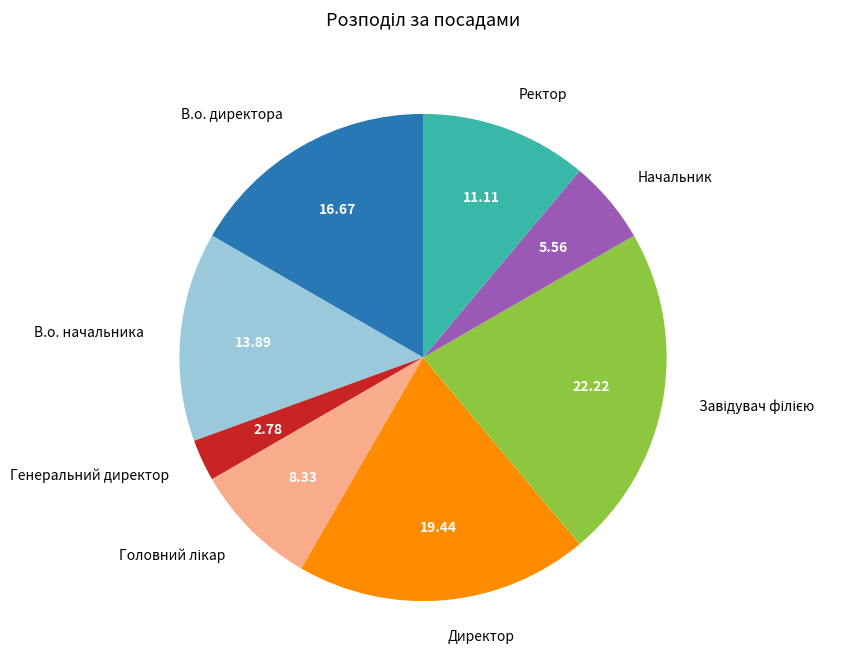

Is Ректор the majority of the pie?

No